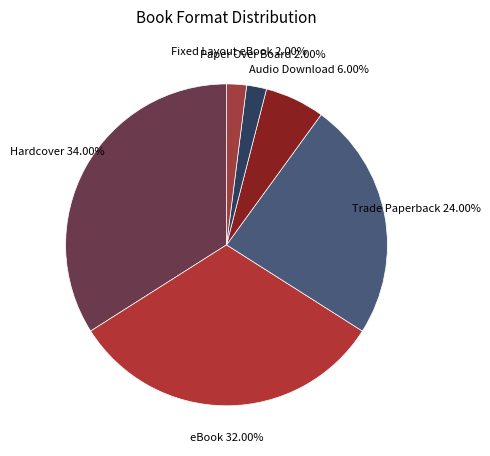

Which category has the biggest portion of the pie?

Hardcover